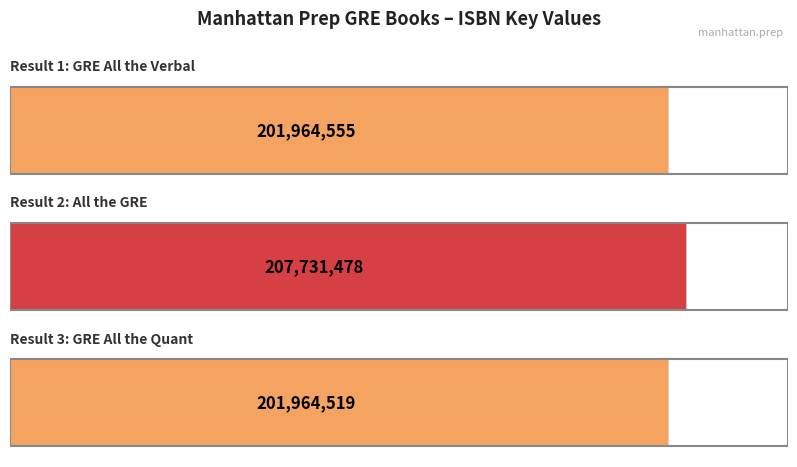

What is the value of the 2nd bar from the left?

207731478